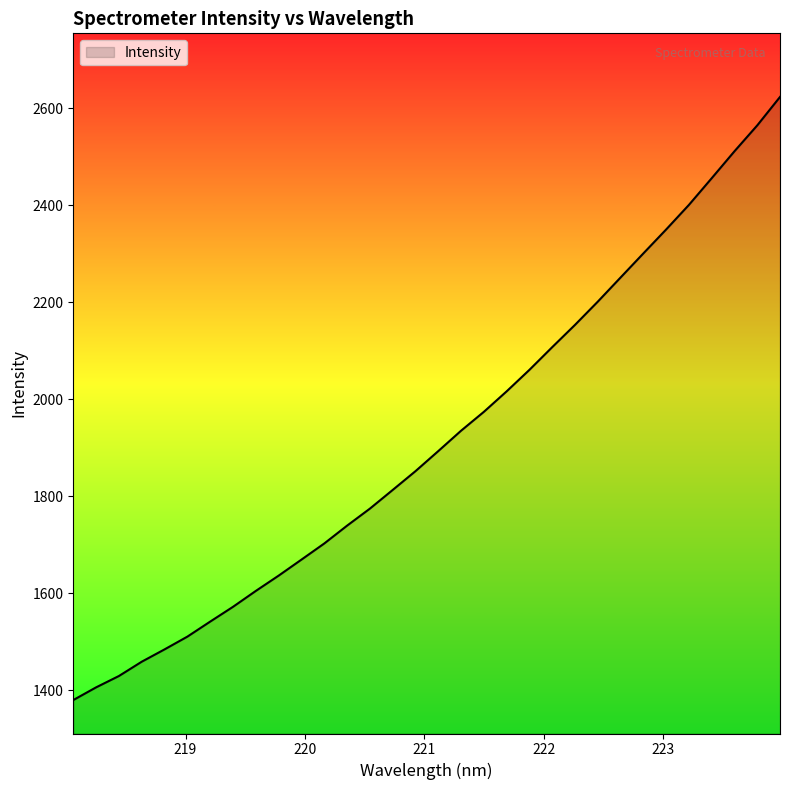

What is the maximum value shown in the chart?

2622.9